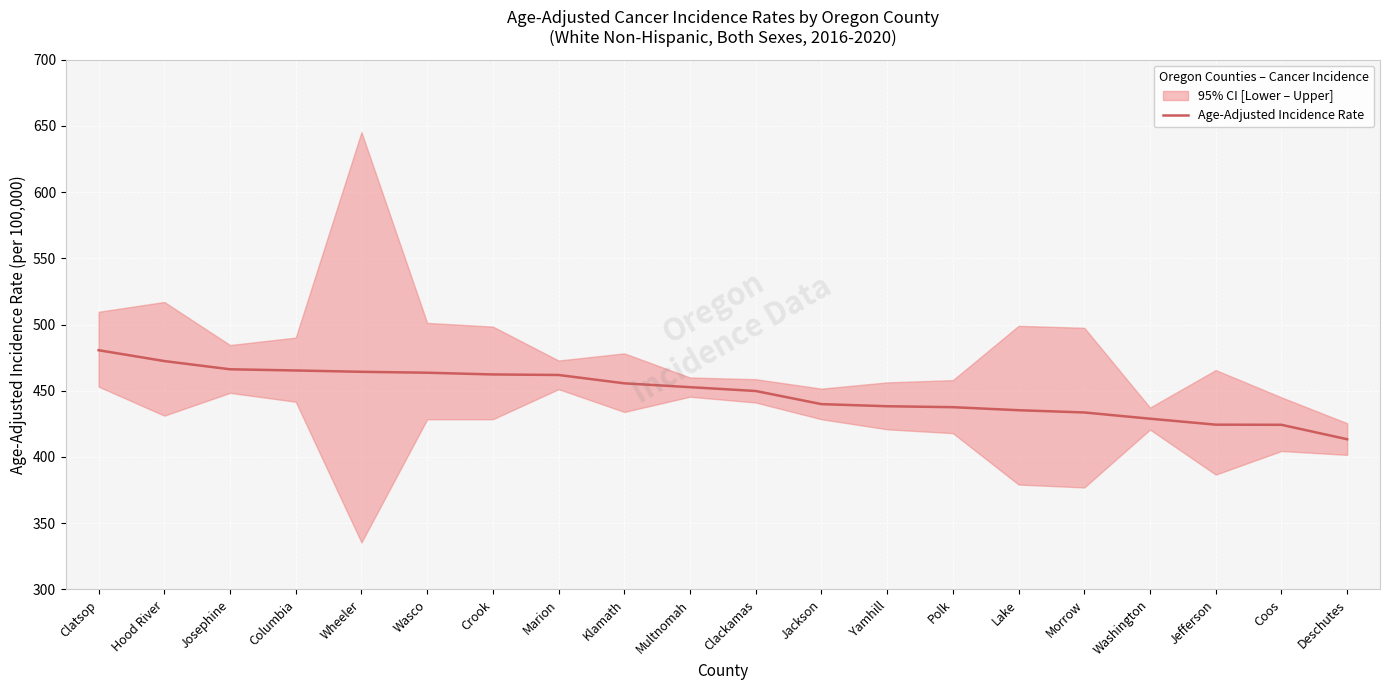

What is the difference between the maximum and second lowest values?

56.3